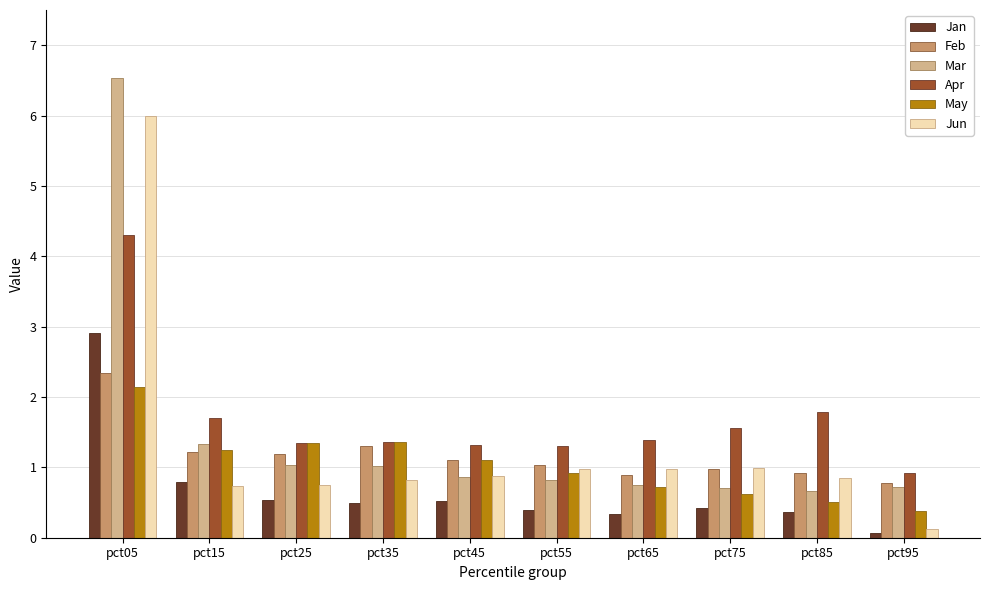

What is the sum of all Jun values?

13.1